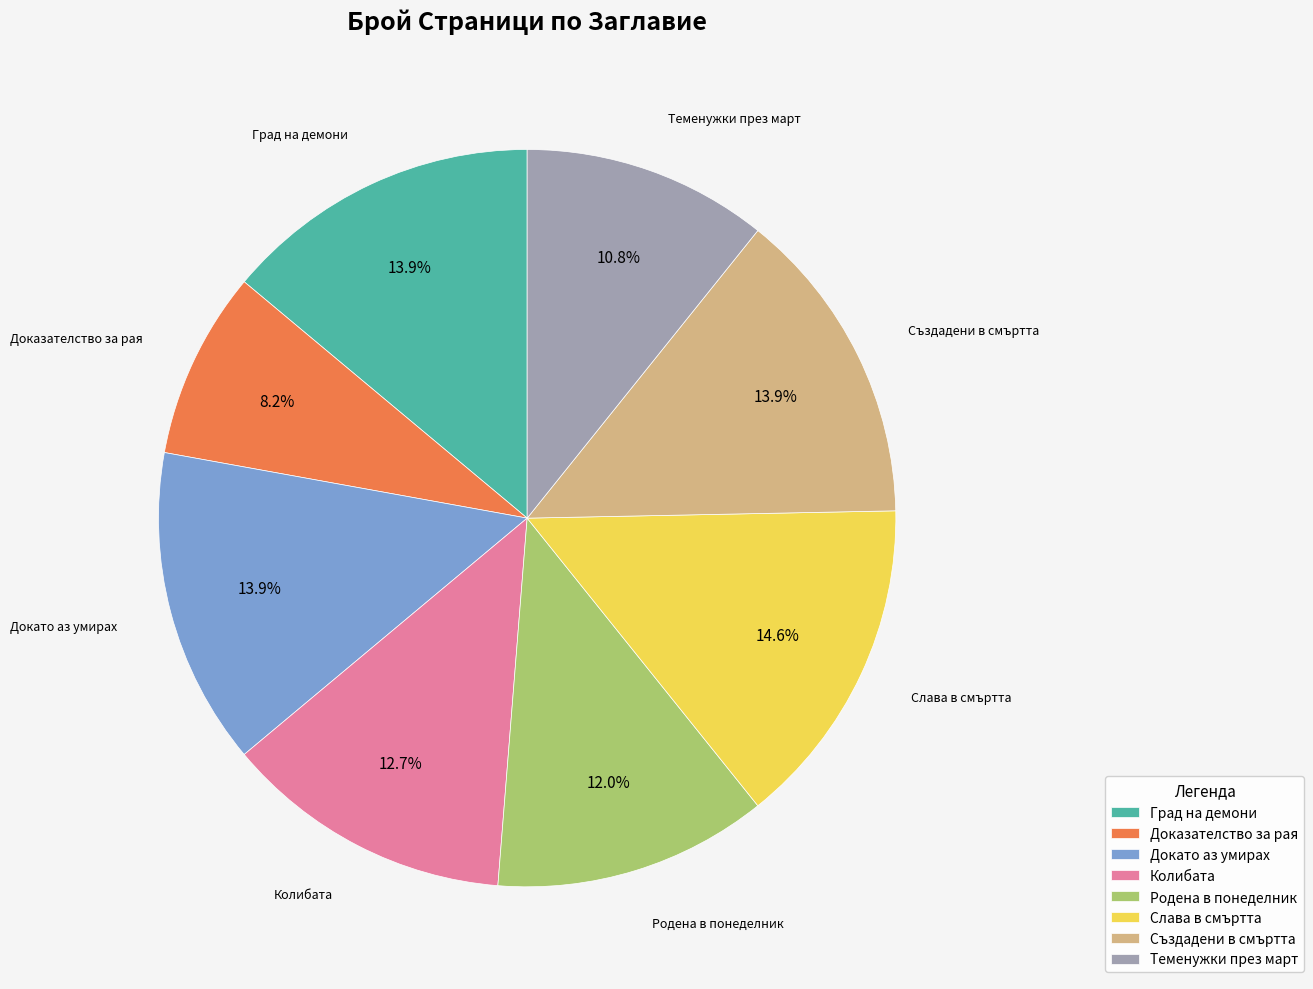

Is Създадени в смъртта the majority of the pie?

No